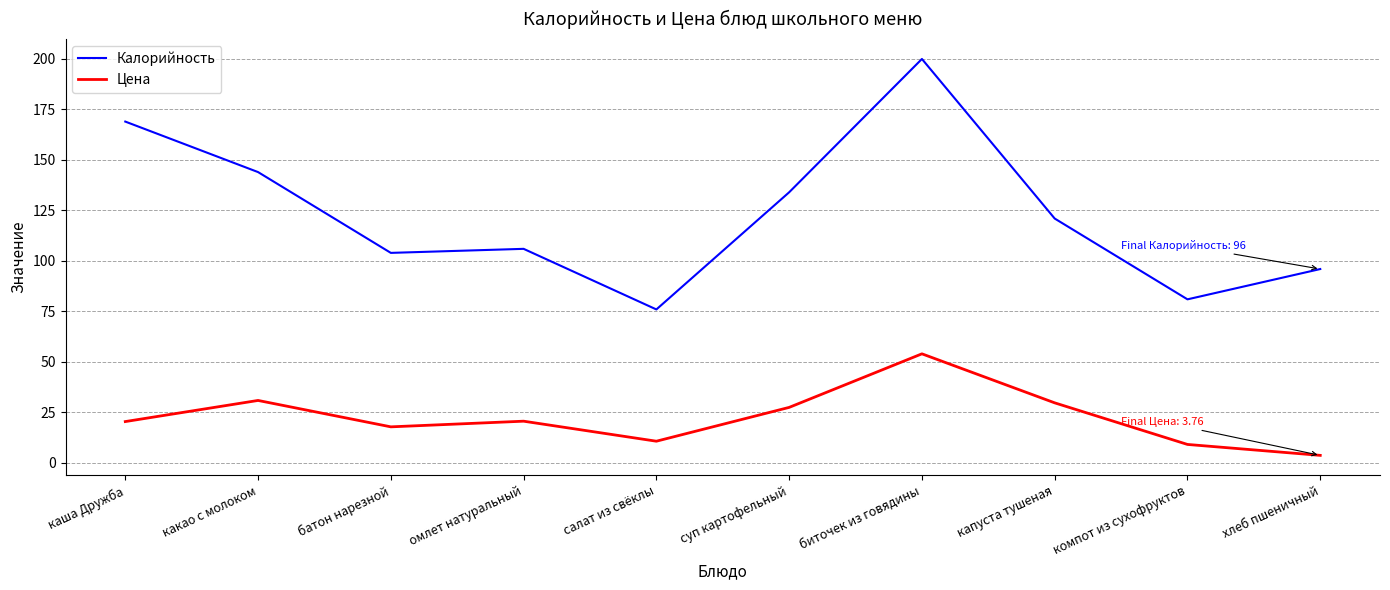

True or false: Калорийность and Цена cross at least once.

False